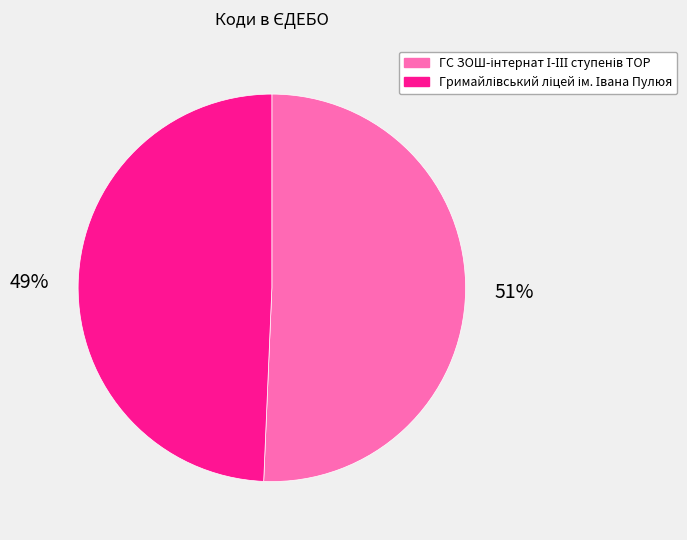

How many slices are in this pie chart?

2